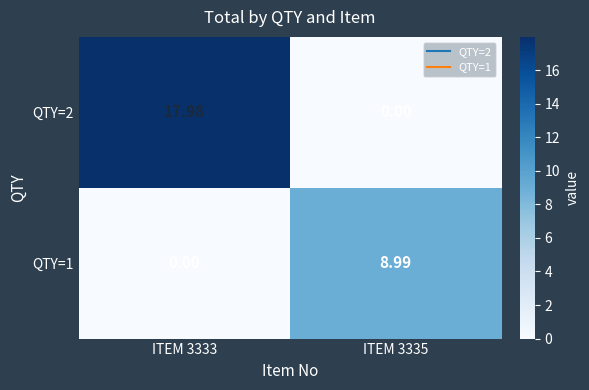

At ITEM 3333, list the series in order from smallest to largest.

QTY=1, QTY=2